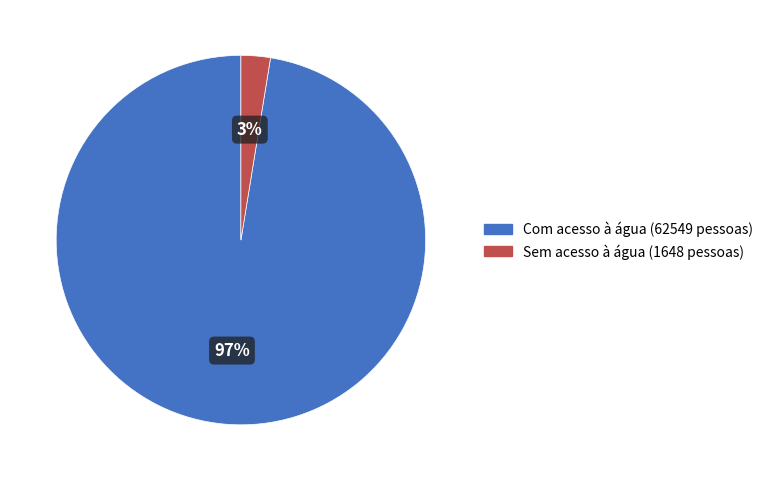

How many segments does this pie chart have?

2